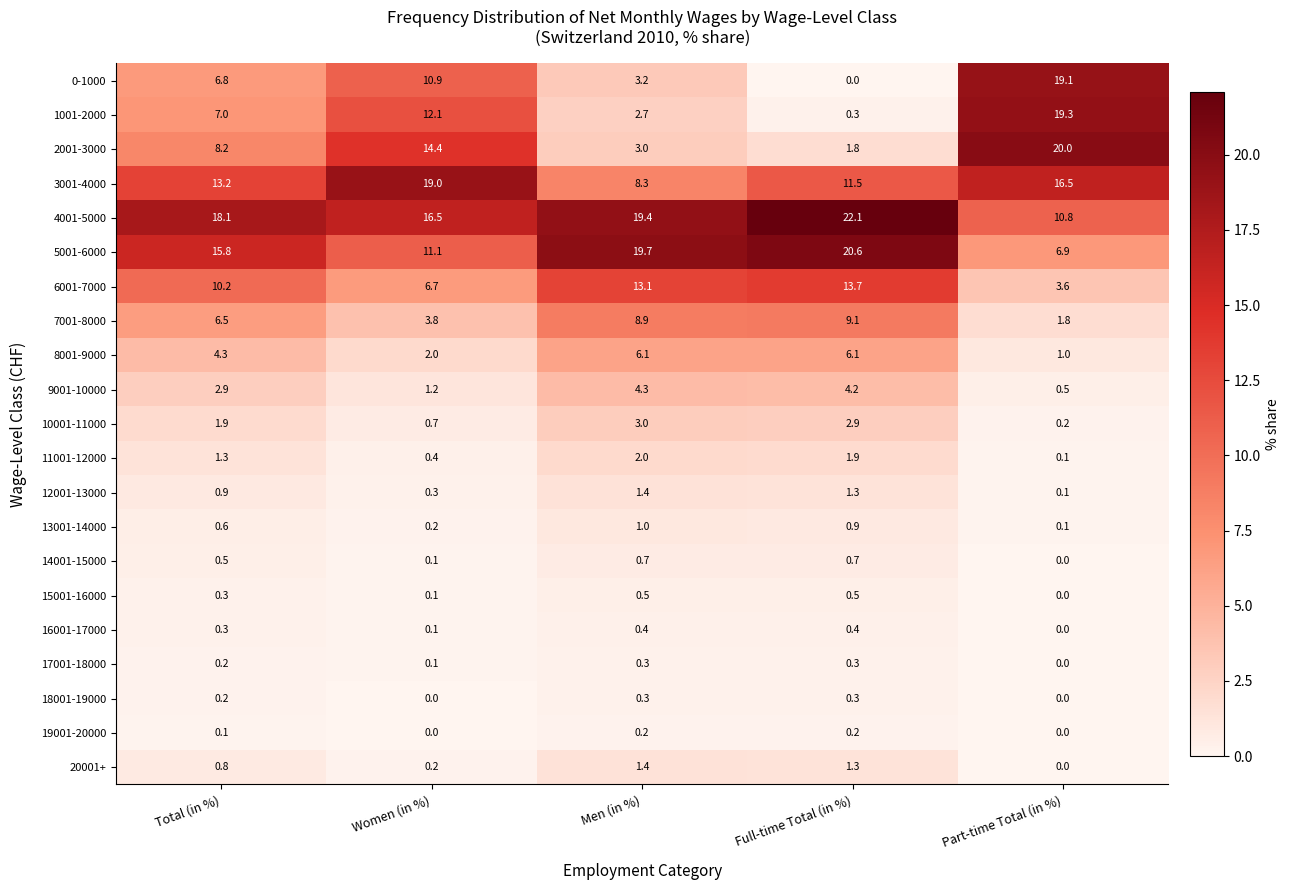

What is the sum of all 7001-8000 values?

30.1